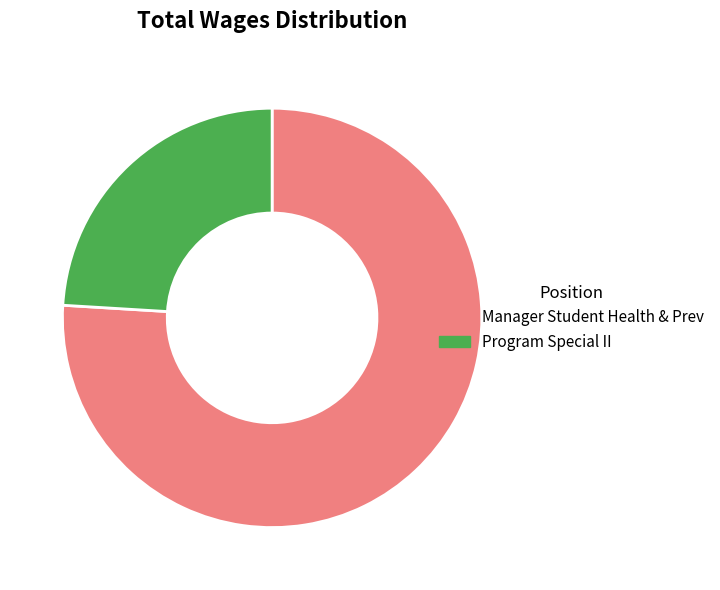

Which category has the smallest portion of the pie?

Program Special II